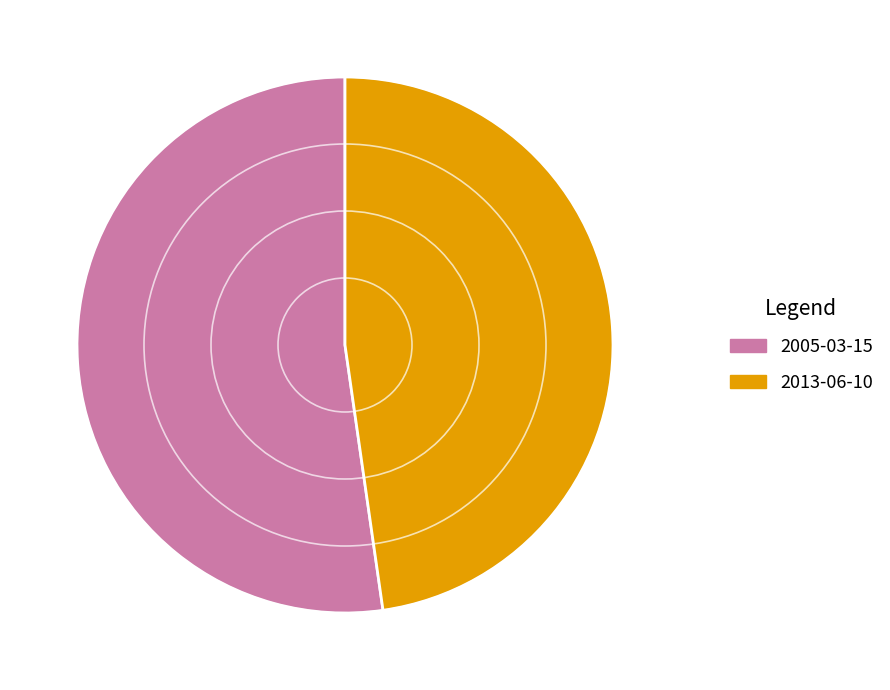

What is the majority slice?

2005-03-15